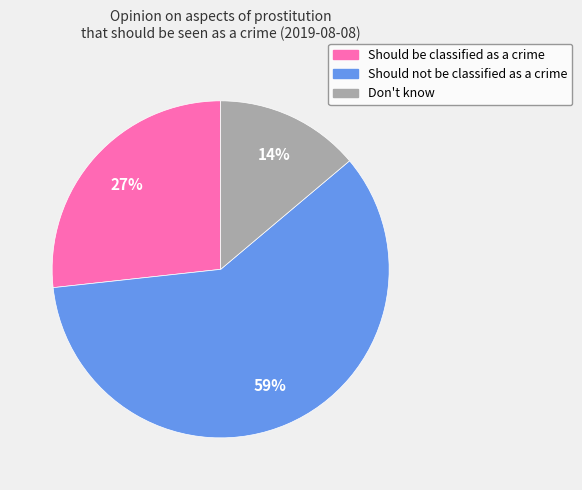

Do Should not be classified as a crime and Don't know together represent more than half of the pie?

Yes